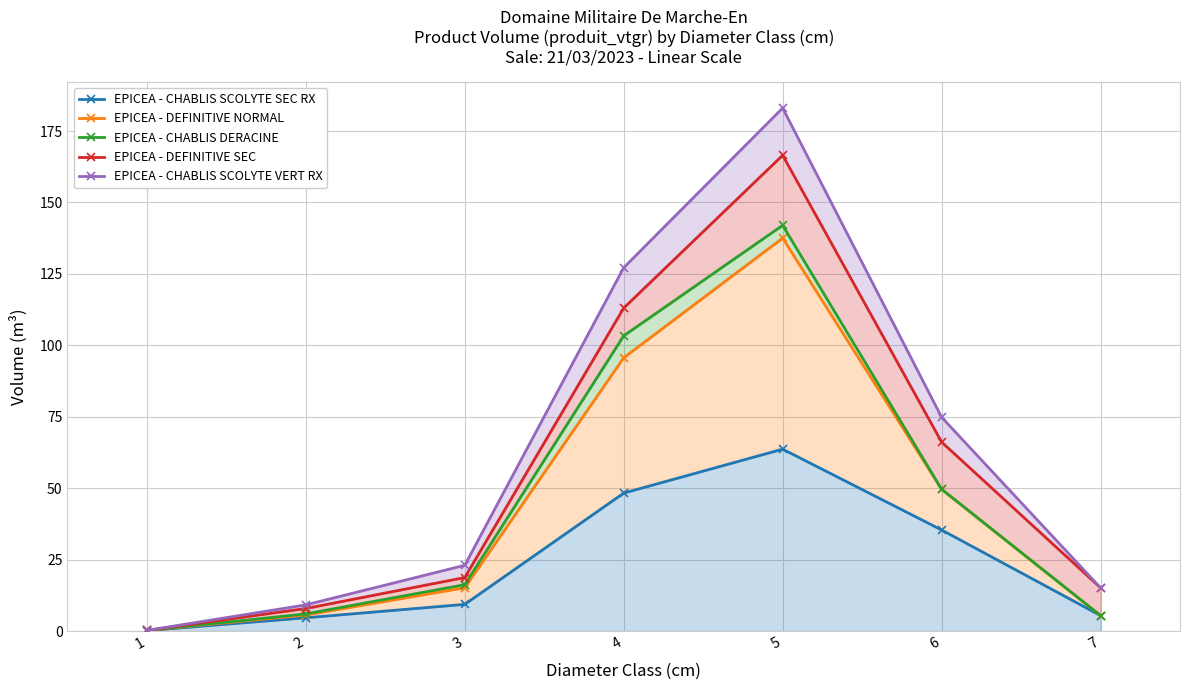

How many lines are shown in the chart?

5